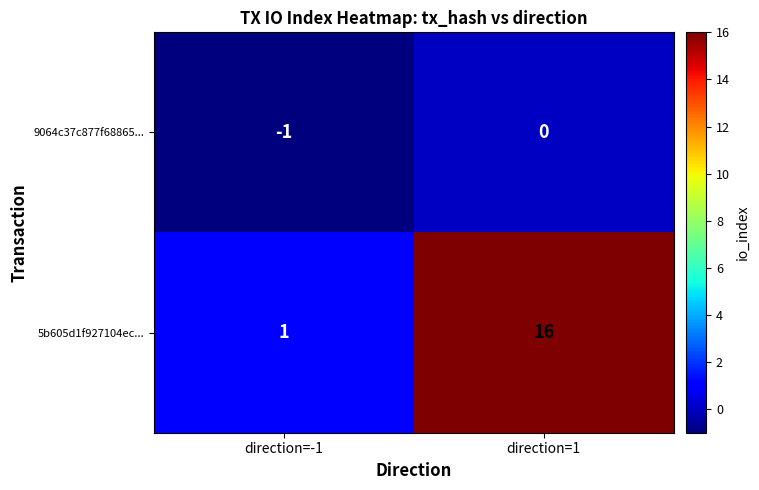

At which label is 5b605d1f927104ec... closest to 8?

direction=-1